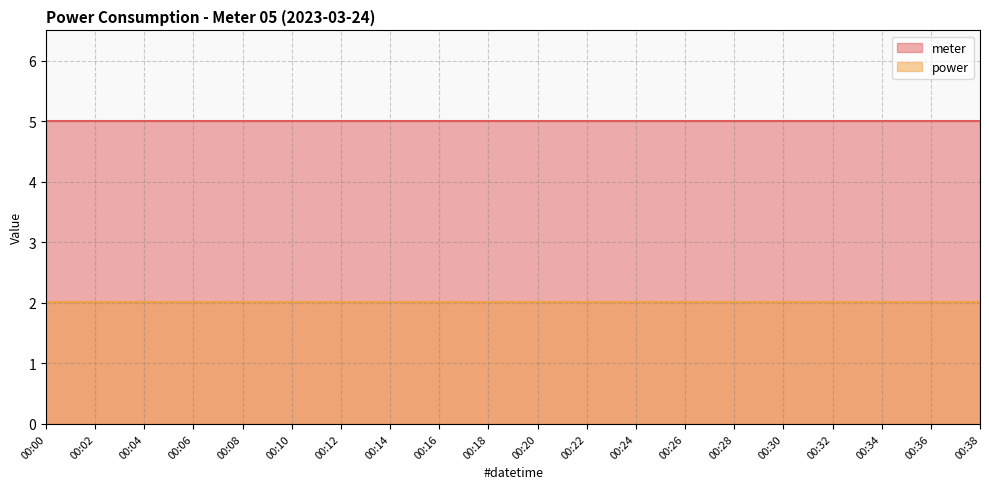

The power series shows 2.8 at 00:26. True or false?

False